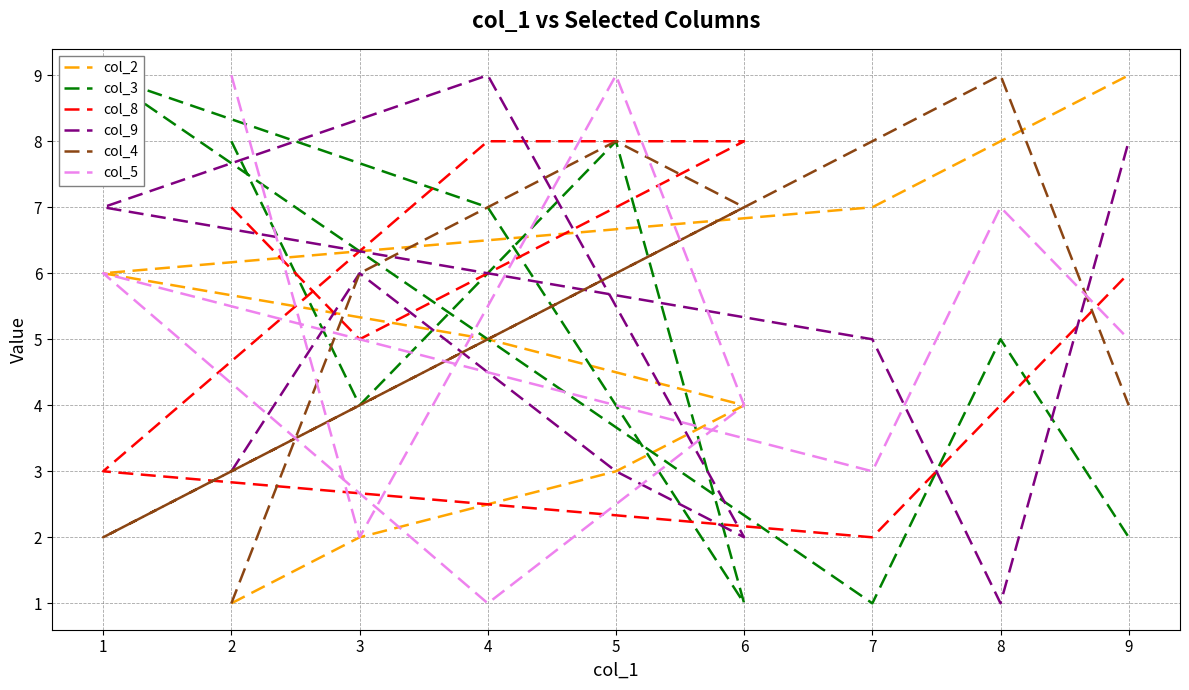

How many intersections are there between col_3 and col_2?

3